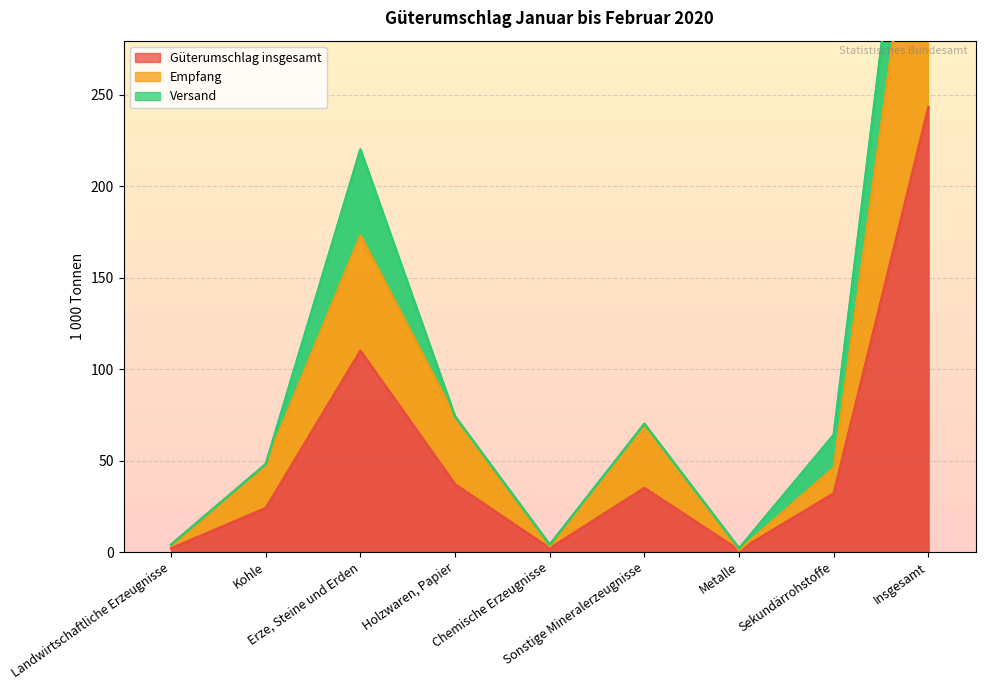

What is the value of the Empfang point at the 7th from the left?

1